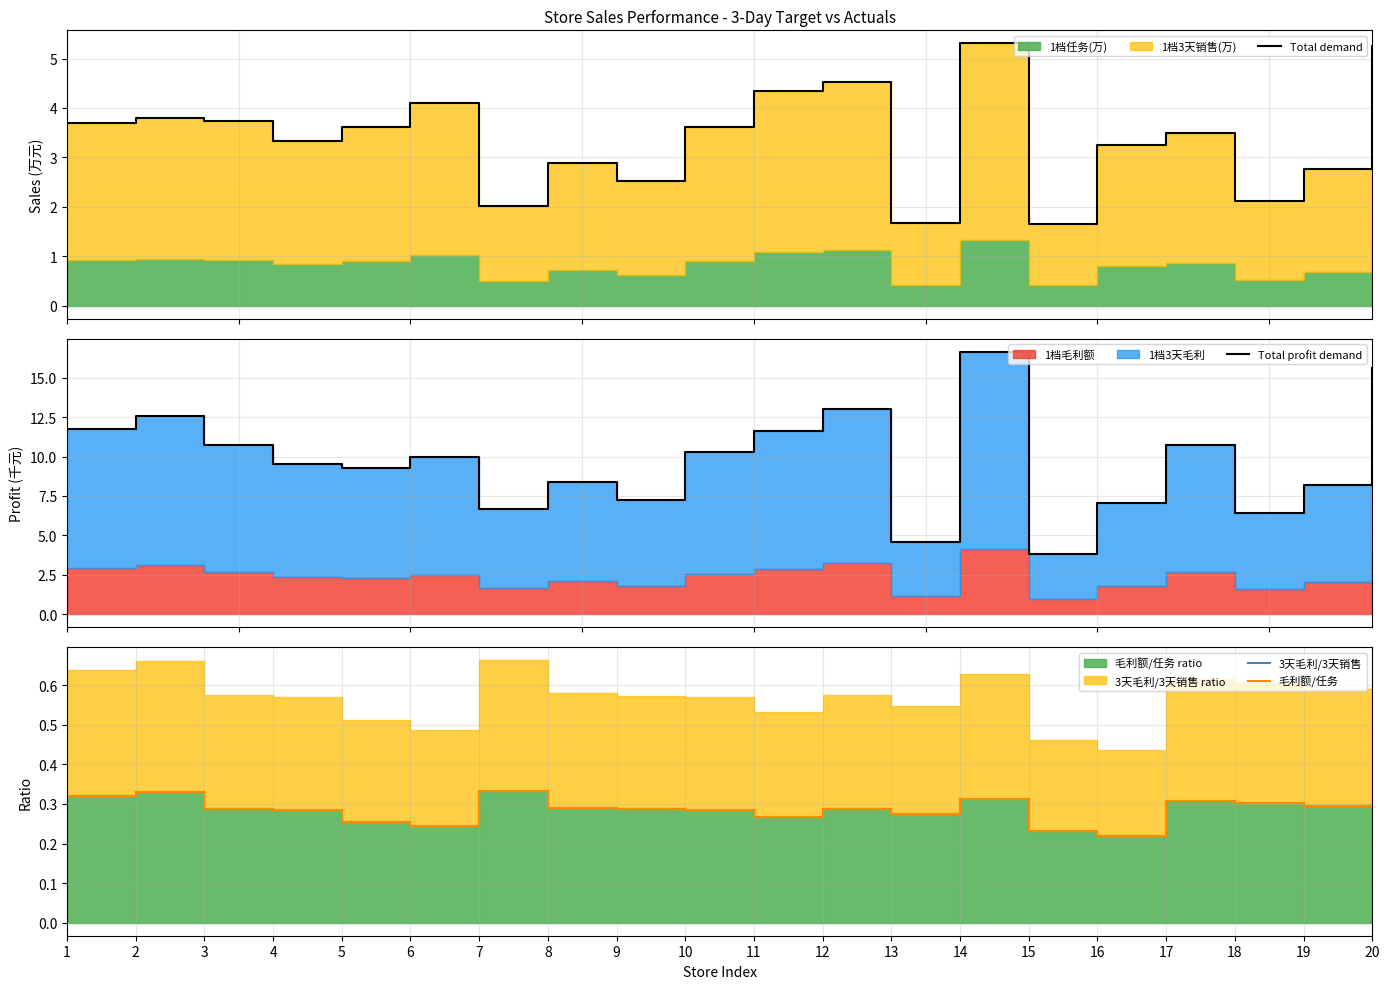

What is the total value across all series at 20?

21.4